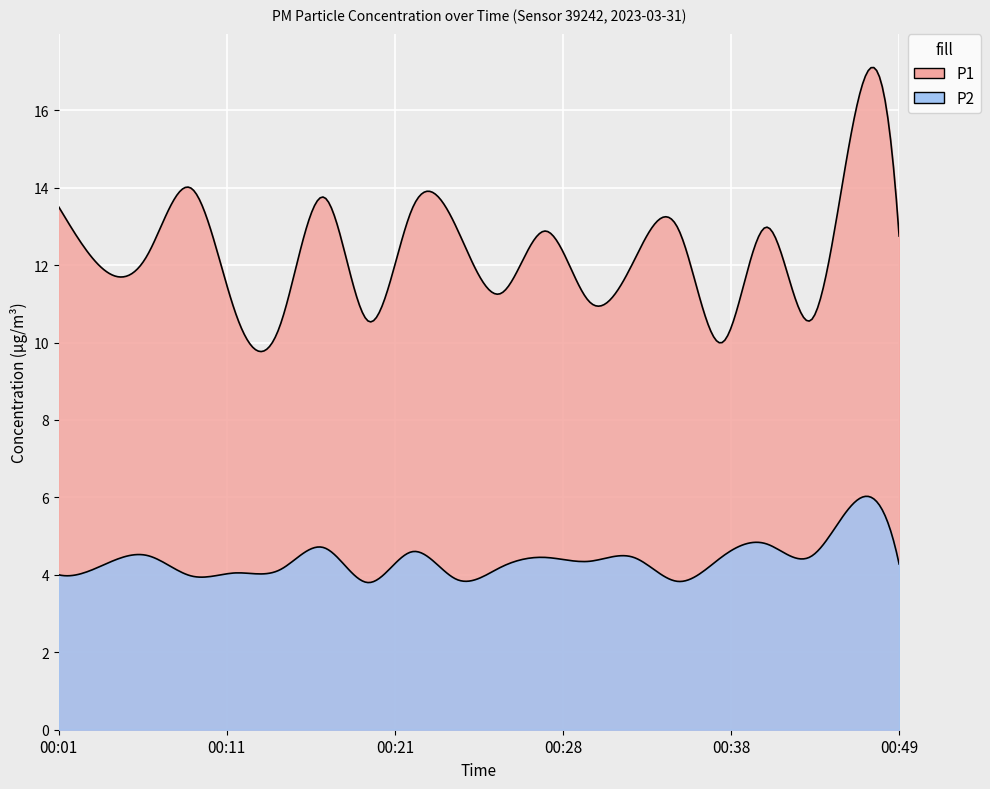

What value does the P2 series have at 00:03?

4.2